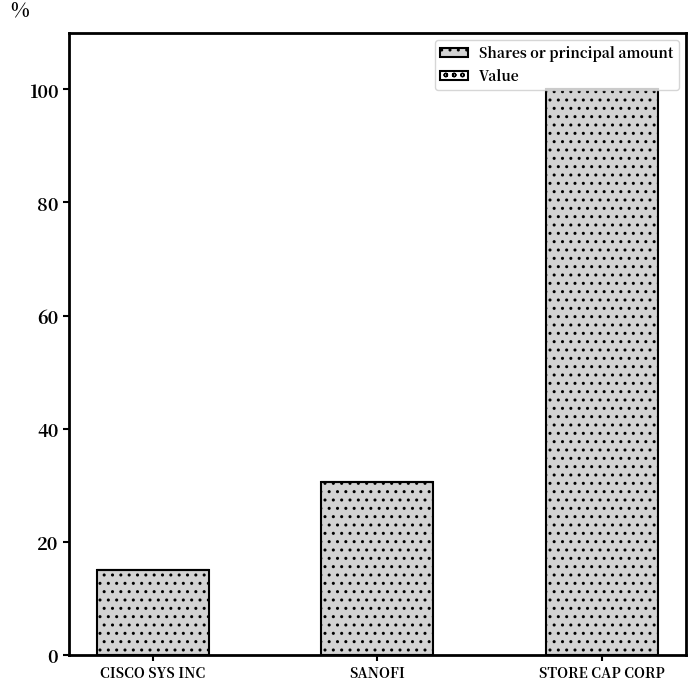

What is the change in value from CISCO SYS INC to STORE CAP CORP?

+85.0